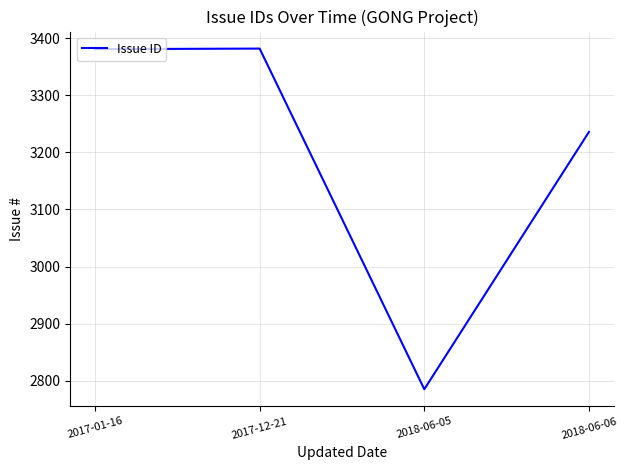

What is the change in value from 2017-12-21 to 2018-06-06?

-146